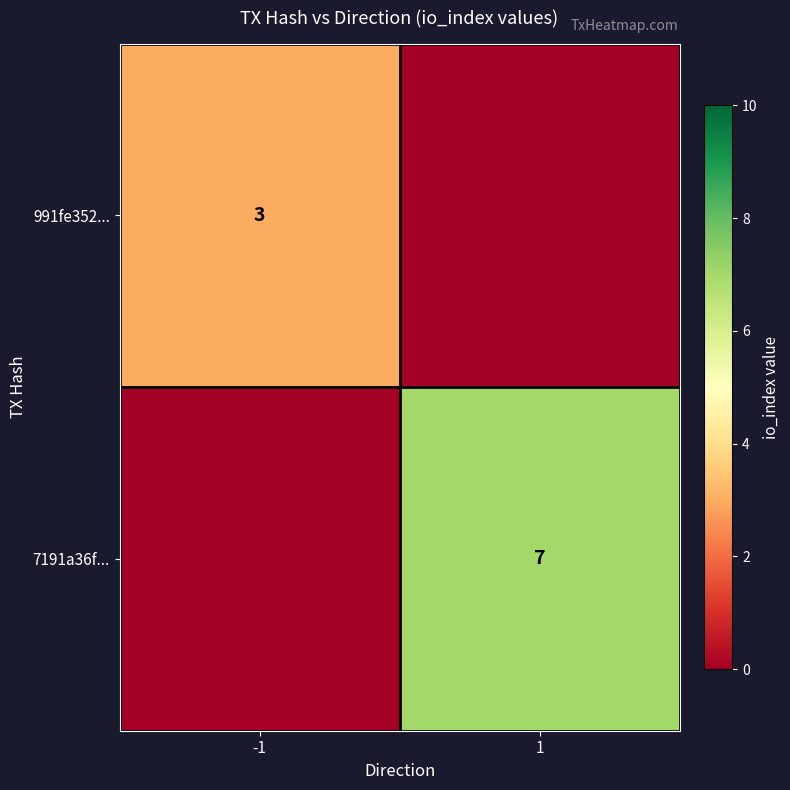

The value of 991fe352... at -1 is 1. True or false?

False